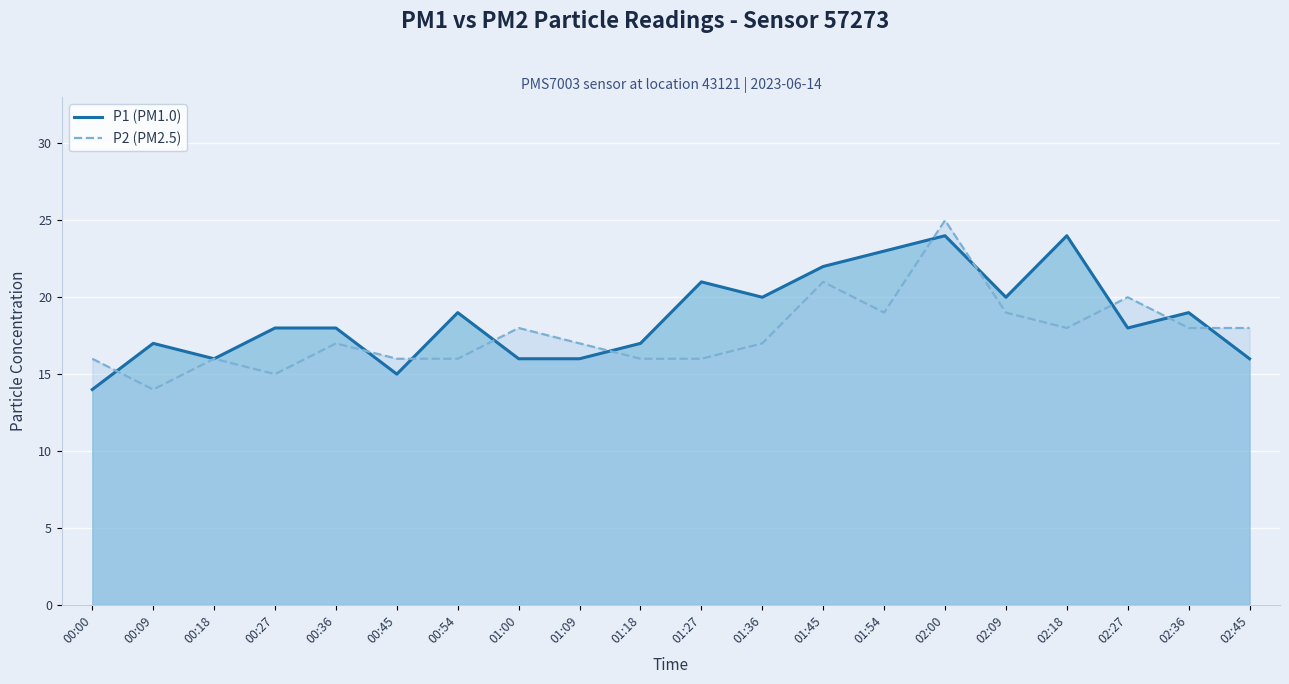

What is the average value of the P1 (PM1.0) series?

19